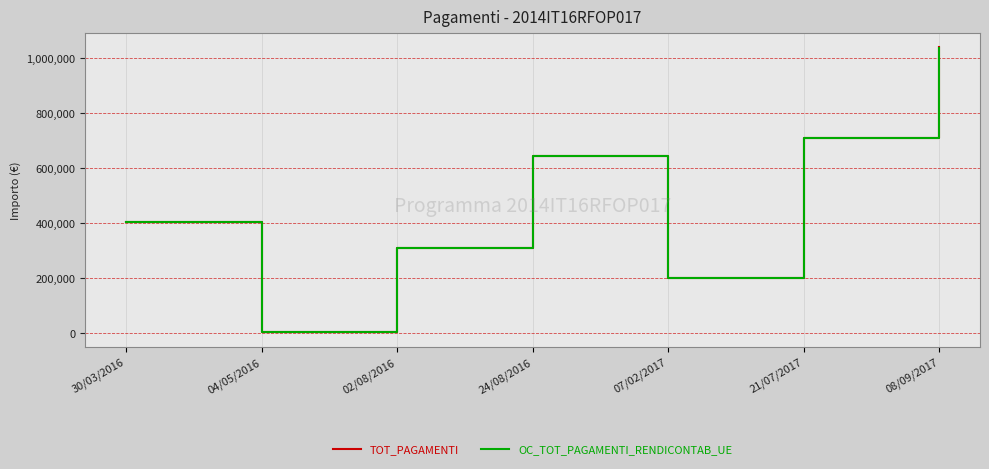

Reading left to right, what are all the values shown in this chart?

TOT_PAGAMENTI: 401872.6	2806.0	308660.0	641720.0	200610.7	709905.8	1036987.8
OC_TOT_PAGAMENTI_RENDICONTAB_UE: 401872.6	2806.0	308660.0	641720.0	200610.7	709905.8	1034163.5